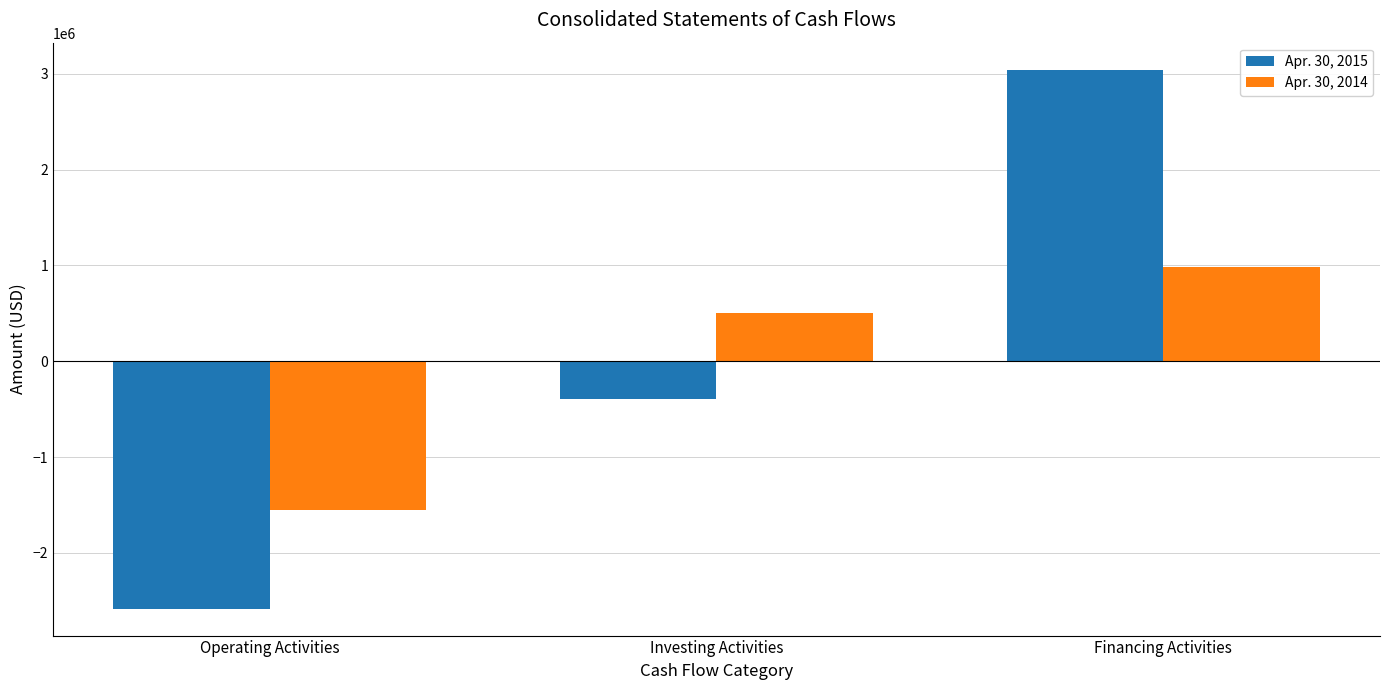

What is the difference between the maximum and second lowest values in the Apr. 30, 2014 series?

488000